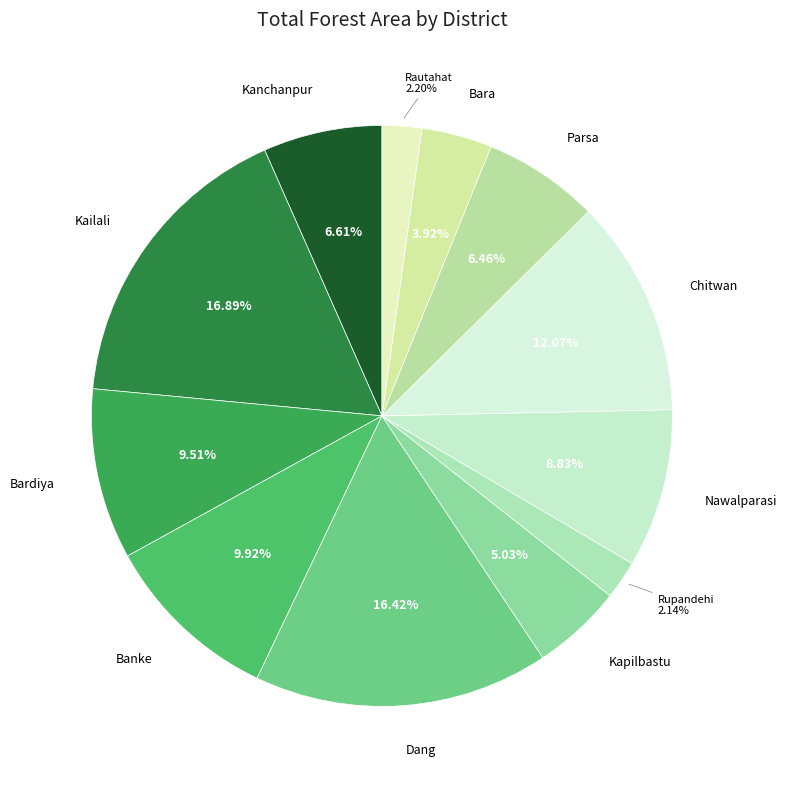

What percentage is the Rautahat slice, to the nearest percent?

2%